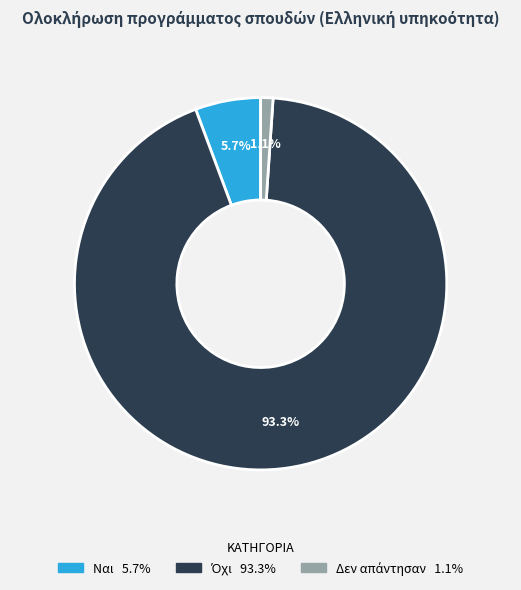

What portion of the pie excludes Ναι?

94.3%